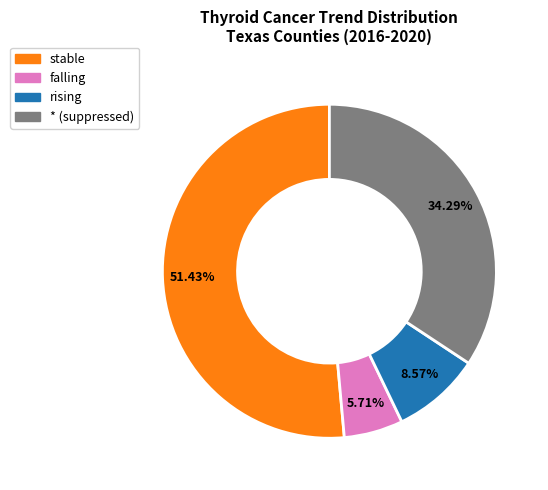

Which has a higher value, falling or stable?

stable